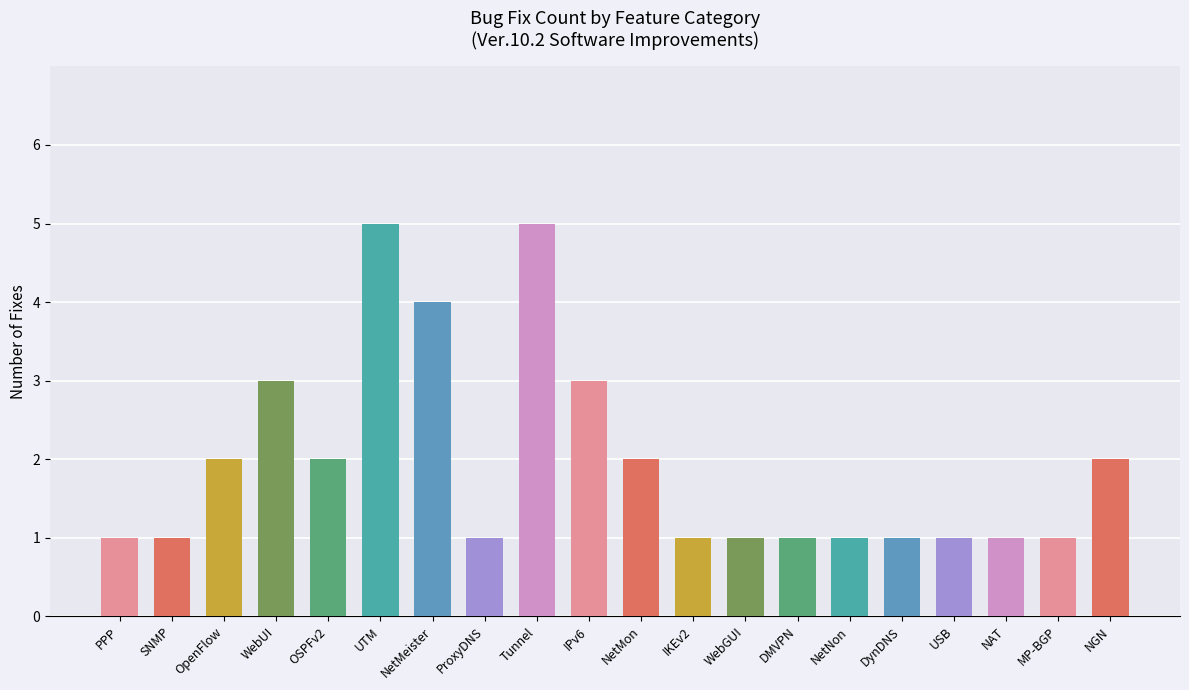

Are the bars grouped side by side (vs. stacked)?

No